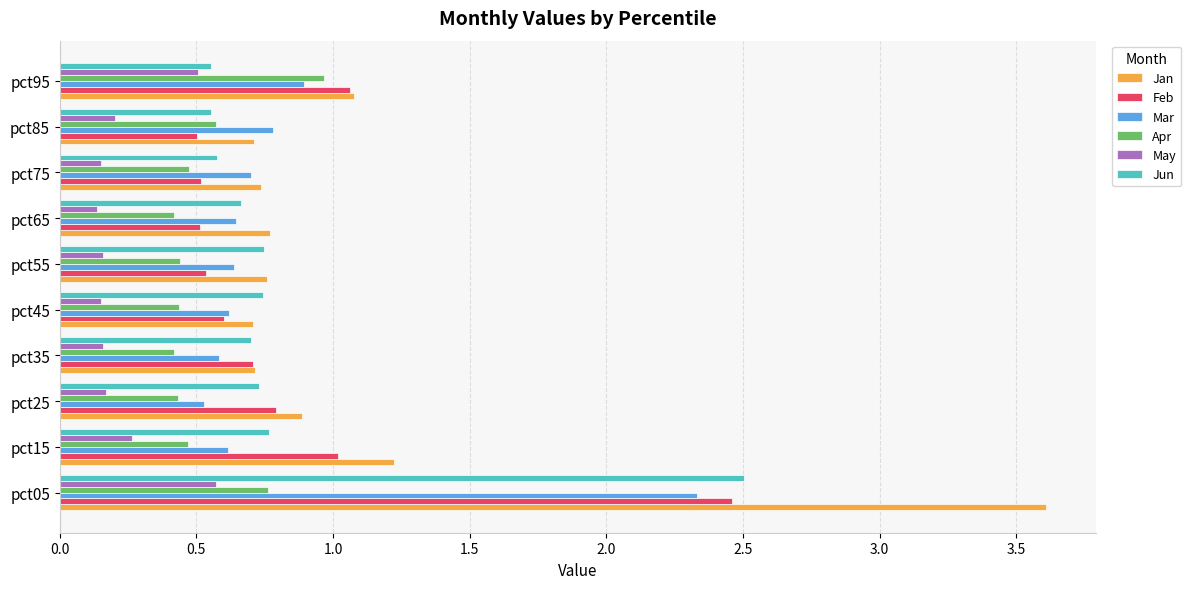

What is the maximum value shown in the chart?

3.6